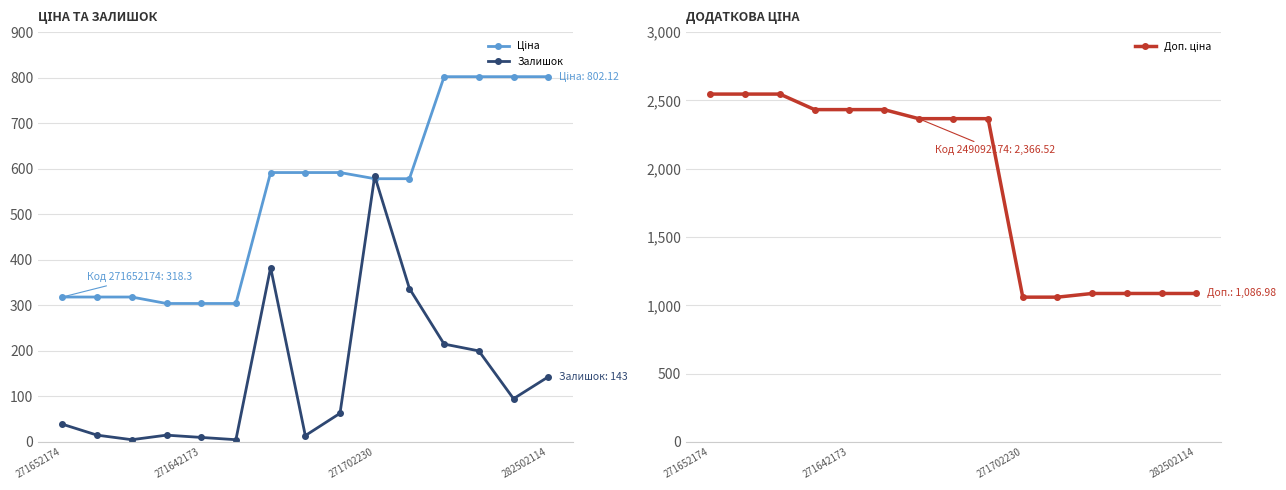

At how many categories does at least one series exceed 2038?

9